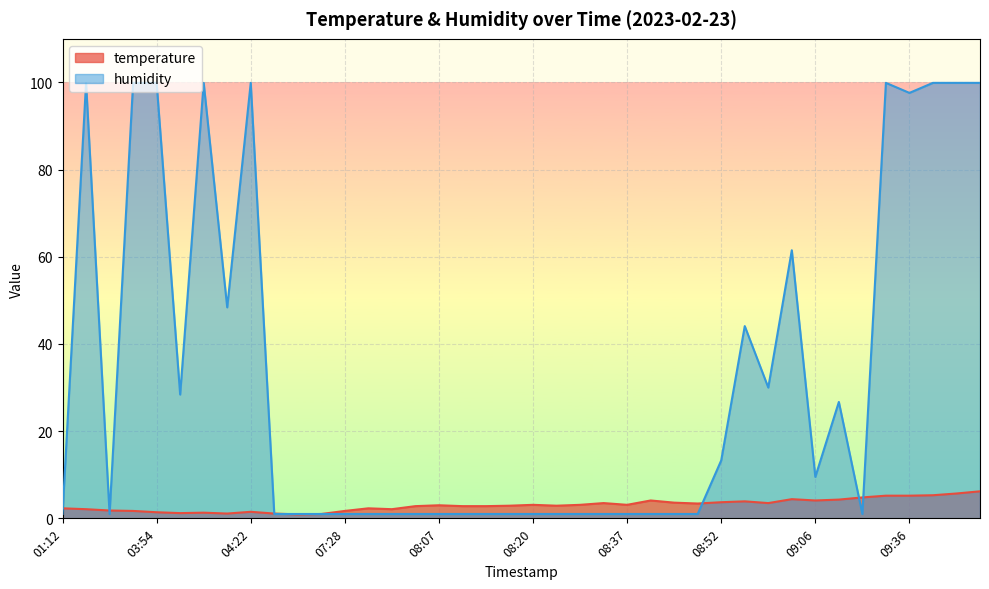

What is the sum of the temperature values at 09:21 and 10:03?

11.0